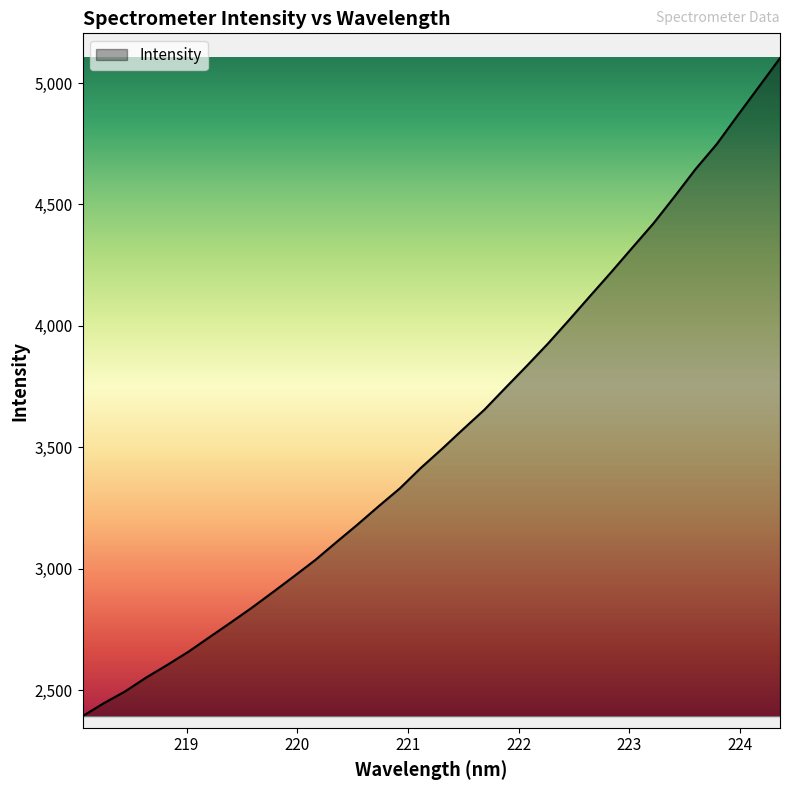

What is the smallest value displayed?

2392.2